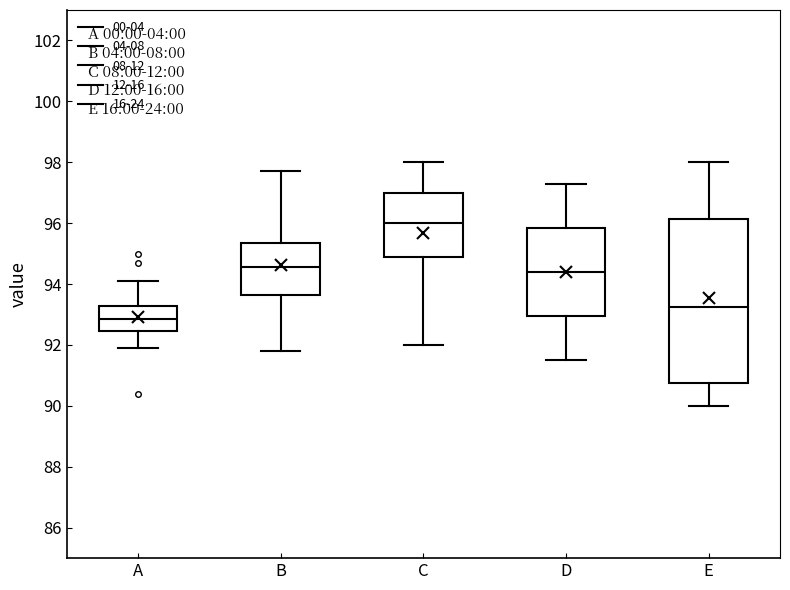

Which box's median line is the lowest?

A